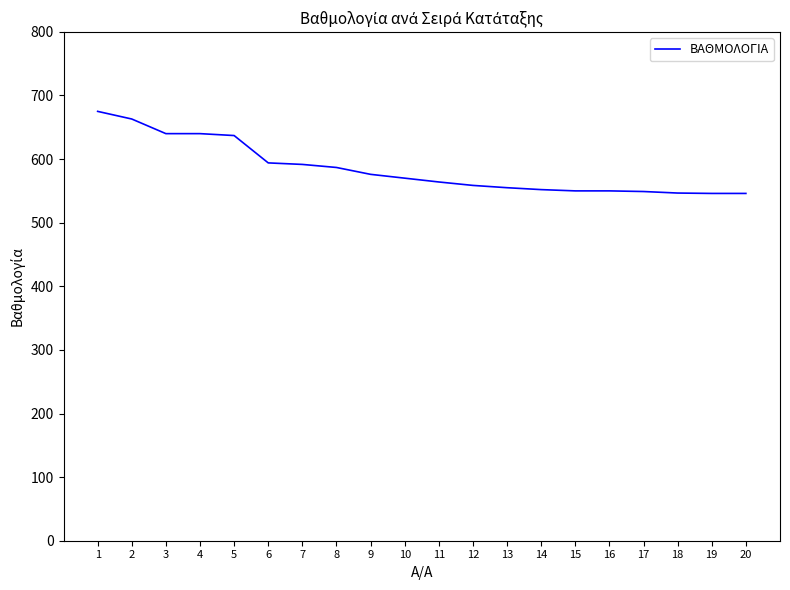

At which category does the chart reach its peak across all series?

1